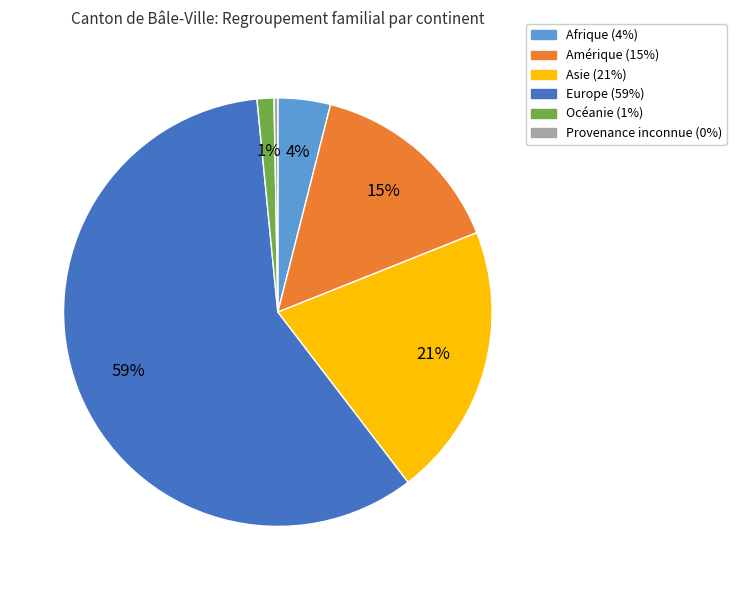

The Amérique slice represents 23% of the pie. True or false?

False